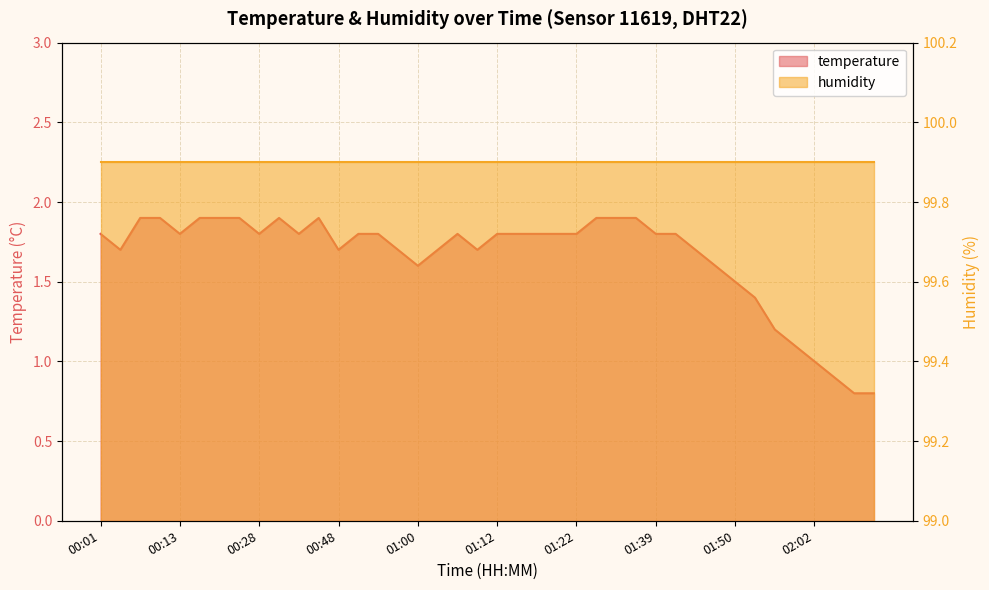

How many data points are above 1?

36